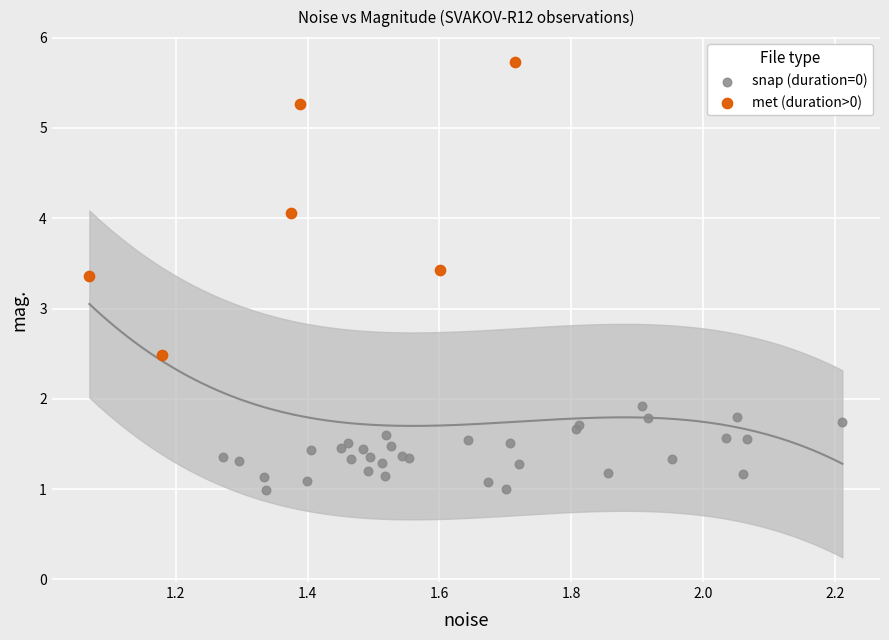

Which series reaches the minimum Y coordinate?

snap (duration=0)